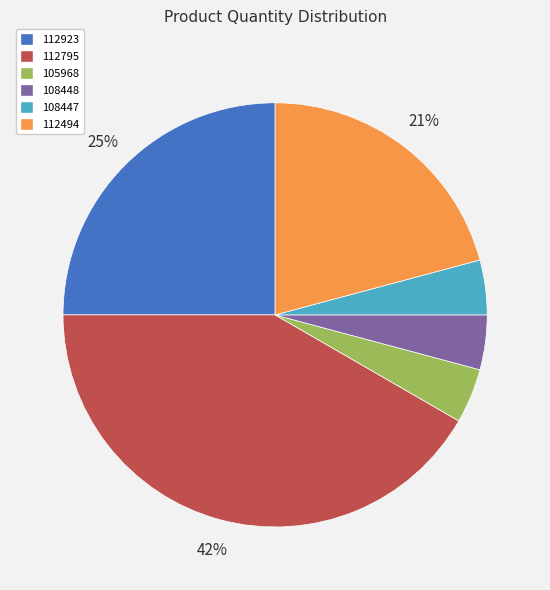

How many slices are in this pie chart?

6